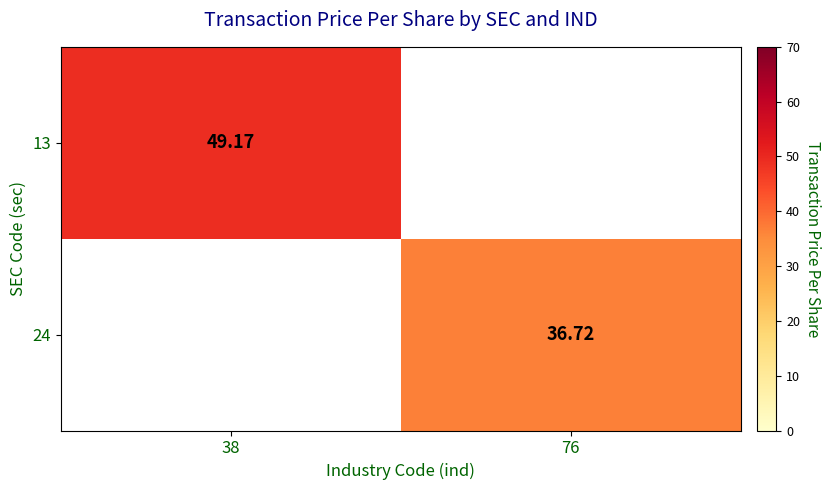

How many distinct data groups are displayed?

2